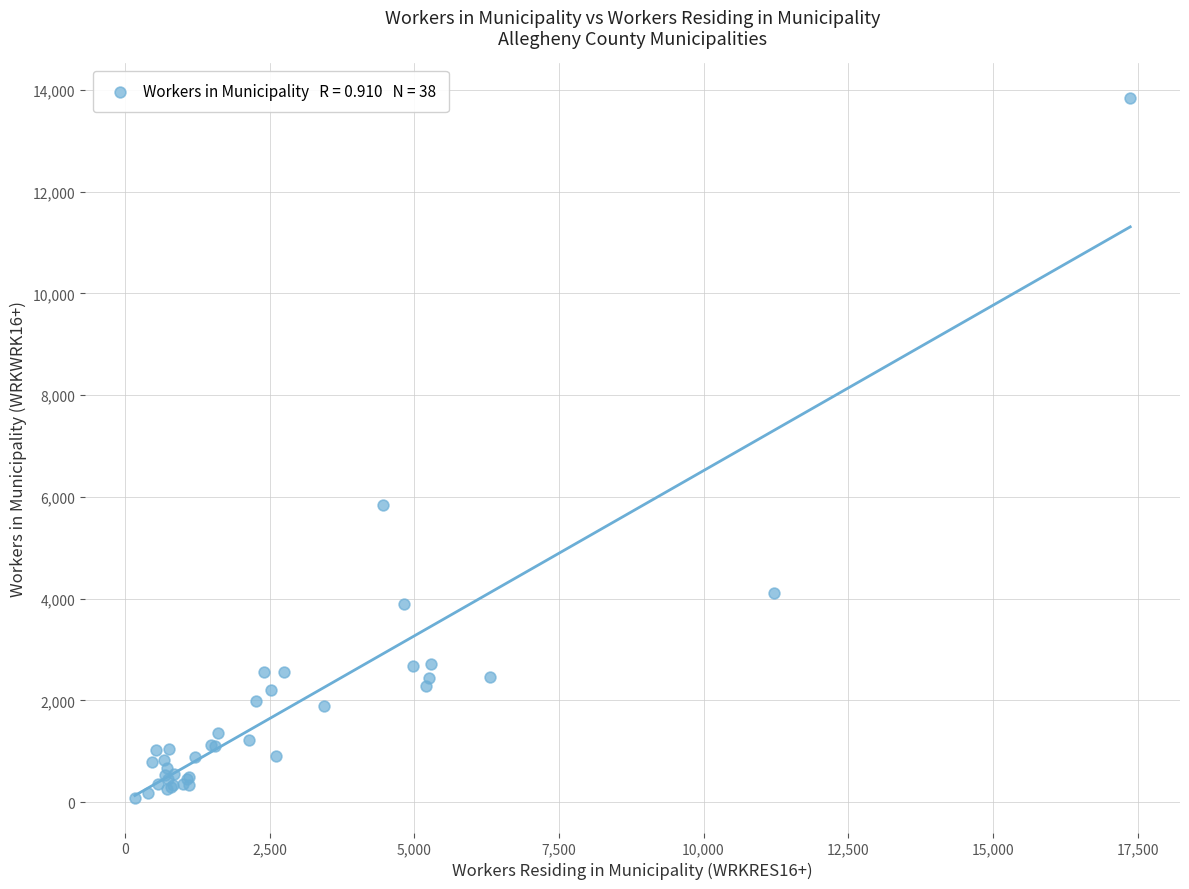

What Y value in the scatter plot is closest to 6964?

5838